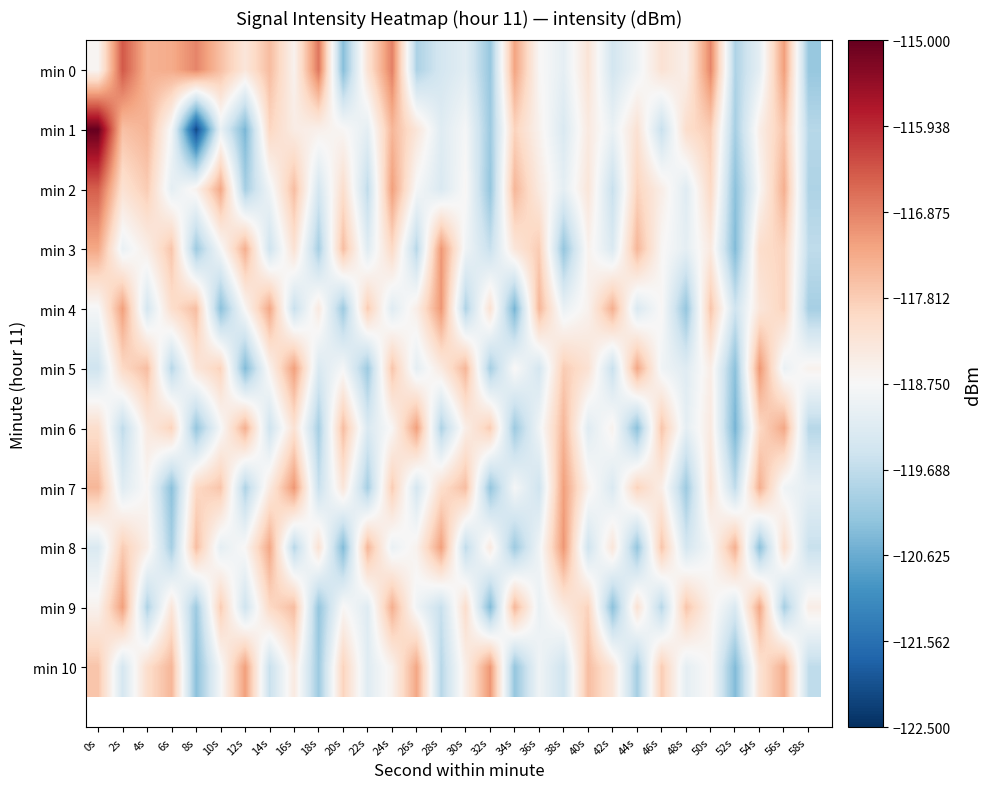

What is the spread (max minus min) of values at 14s?

2.3